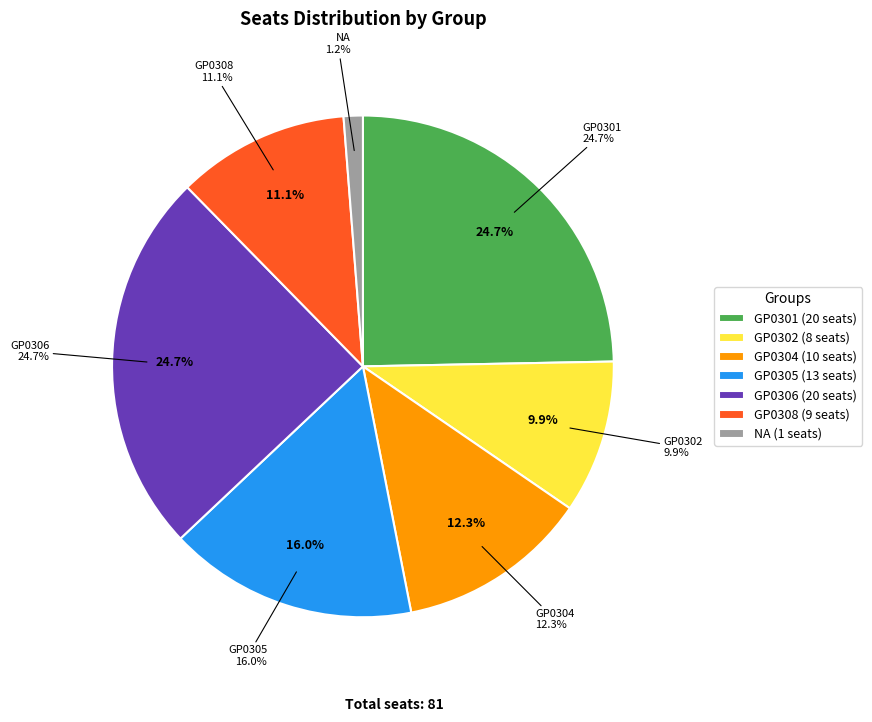

To the nearest percent, what is the combined percentage of GP0306 and GP0301?

49%